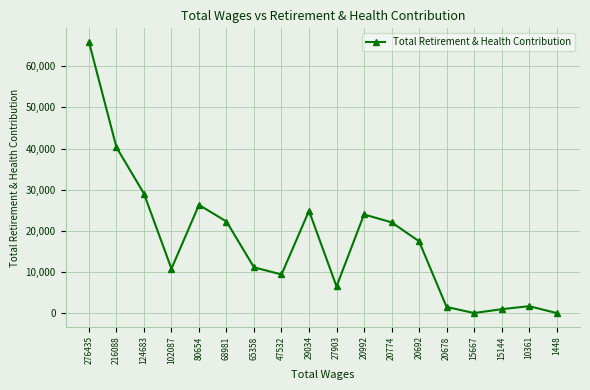

What is the change in value from 124683 to 47532?

-19657